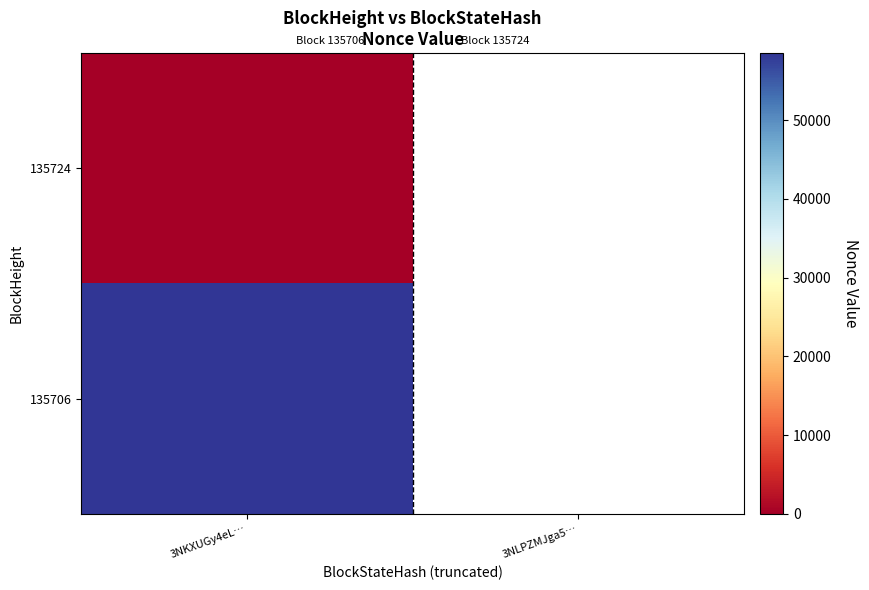

Which has a higher value, 3NLPZMJga5… or 3NKXUGy4eL…?

3NKXUGy4eL…